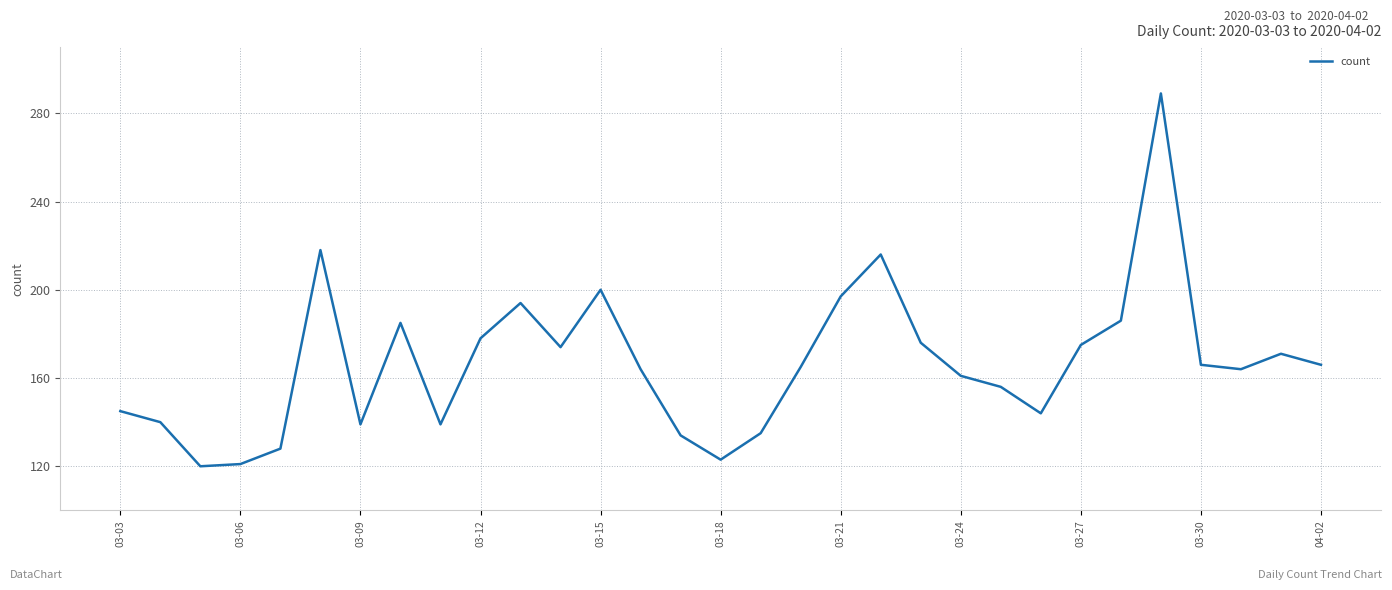

What is the difference between the maximum and minimum values?

169